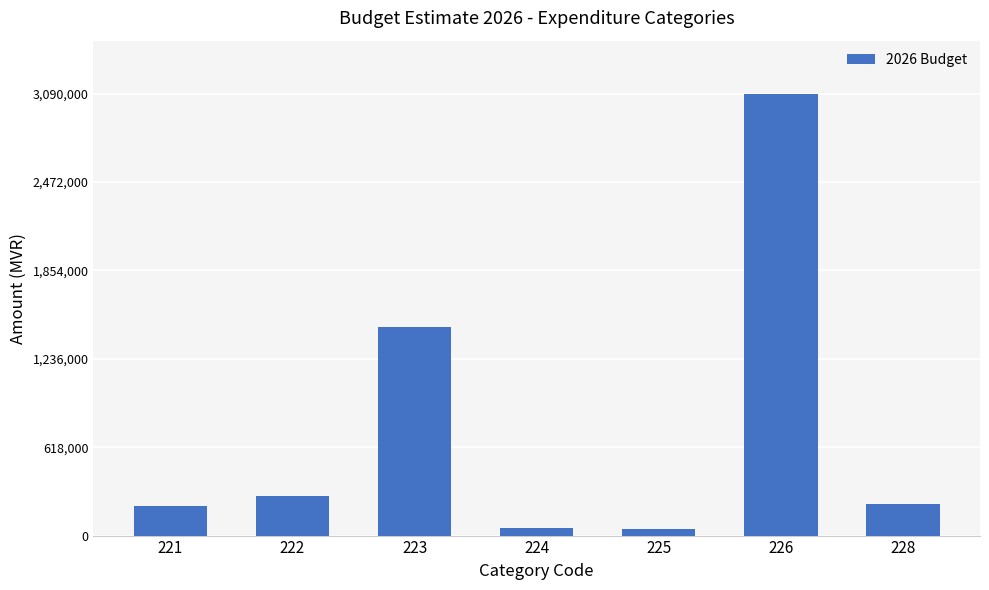

What is the value of the 1st bar from the left?

210000